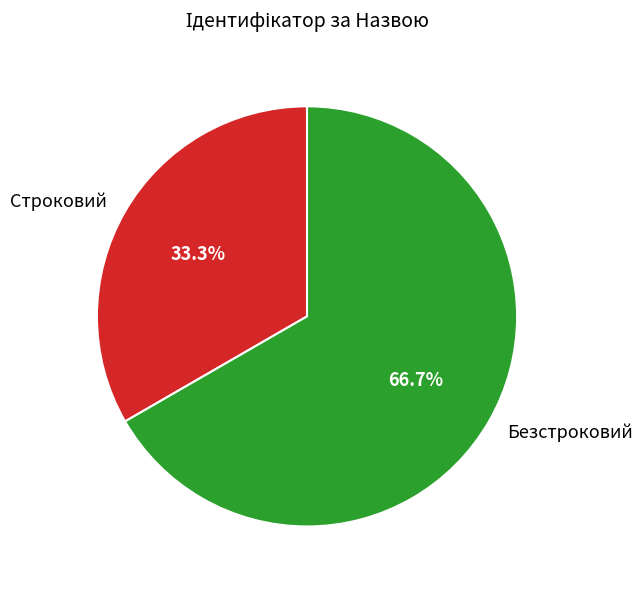

Which slice is the smallest?

Строковий